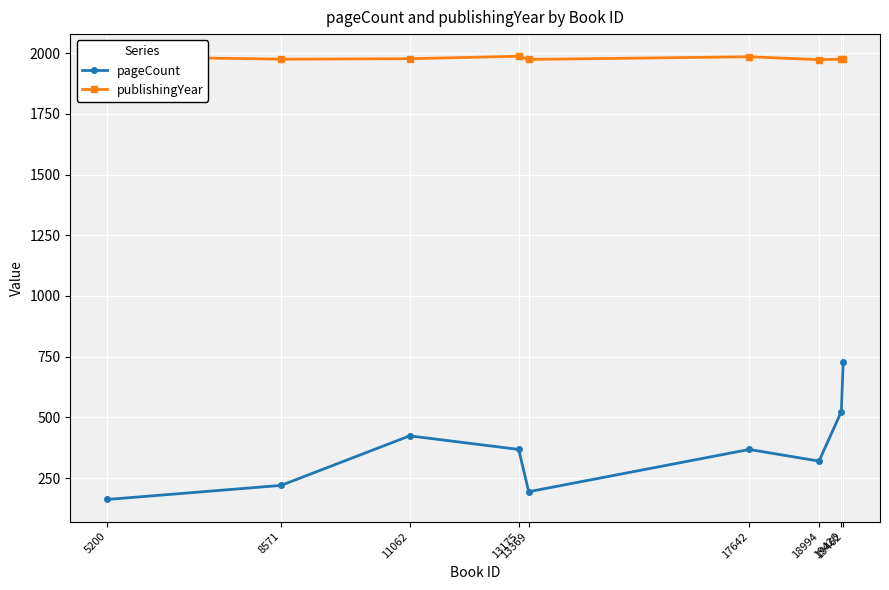

How many data points in publishingYear are less than 1977?

4